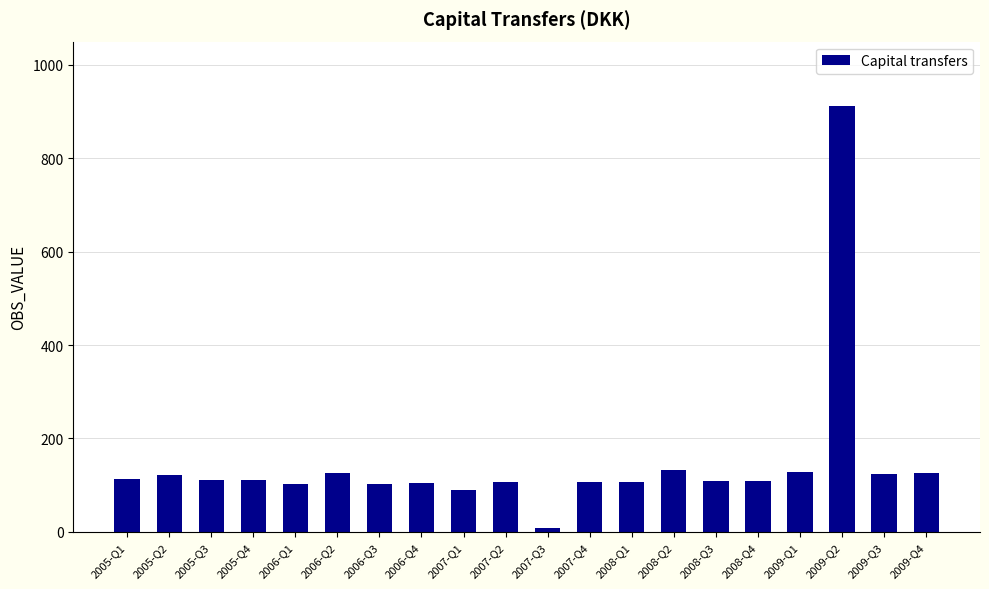

What is the difference between the values at 2006-Q2 and 2008-Q1?

19